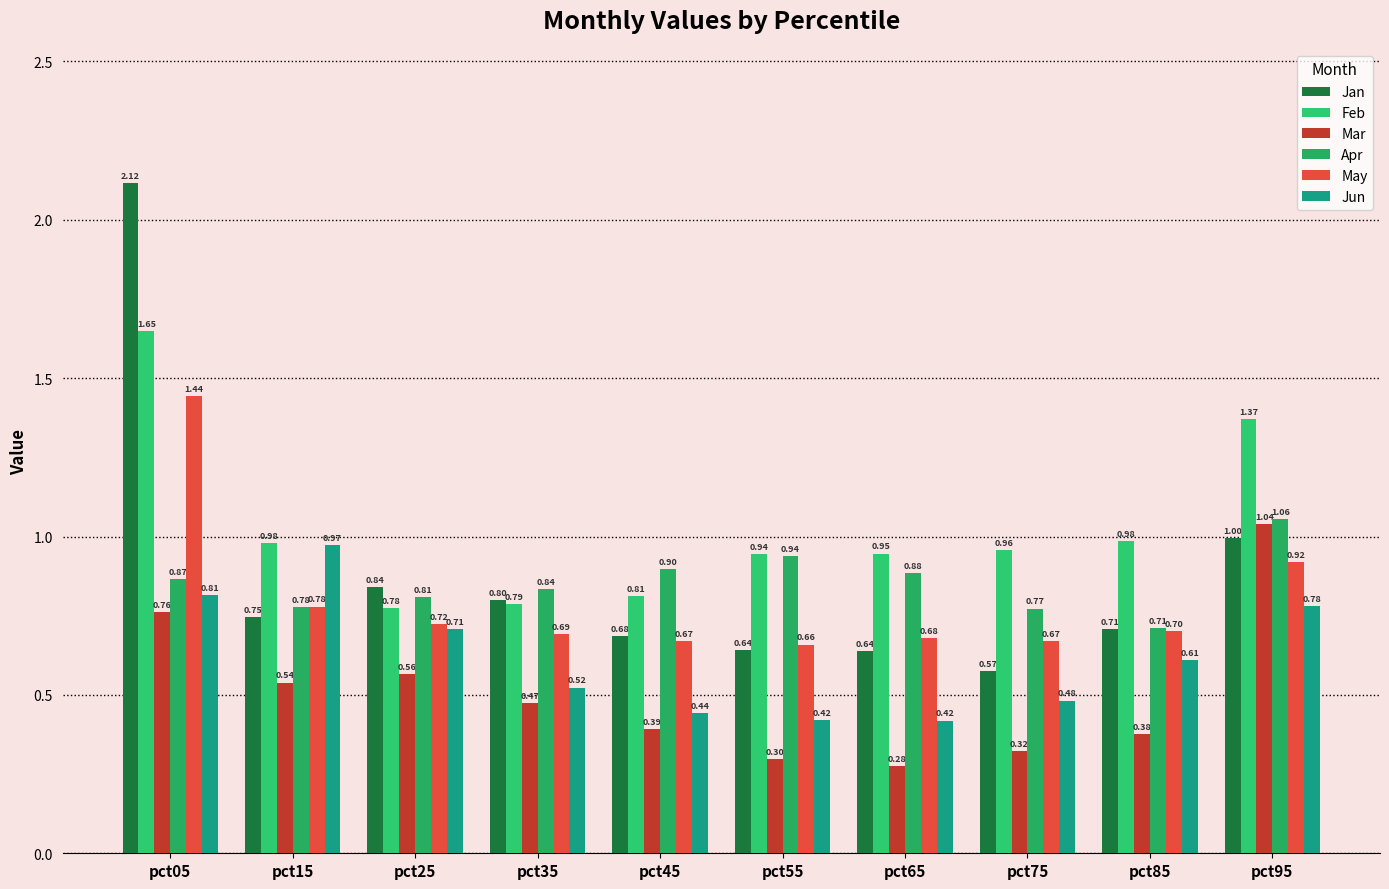

Reading left to right, list all the values displayed in this chart.

Jan: pct05=2.1	pct15=0.7	pct25=0.8	pct35=0.8	pct45=0.7	pct55=0.6	pct65=0.6	pct75=0.6	pct85=0.7	pct95=1.0
Feb: pct05=1.6	pct15=1.0	pct25=0.8	pct35=0.8	pct45=0.8	pct55=0.9	pct65=0.9	pct75=1.0	pct85=1.0	pct95=1.4
Mar: pct05=0.8	pct15=0.5	pct25=0.6	pct35=0.5	pct45=0.4	pct55=0.3	pct65=0.3	pct75=0.3	pct85=0.4	pct95=1.0
Apr: pct05=0.9	pct15=0.8	pct25=0.8	pct35=0.8	pct45=0.9	pct55=0.9	pct65=0.9	pct75=0.8	pct85=0.7	pct95=1.1
May: pct05=1.4	pct15=0.8	pct25=0.7	pct35=0.7	pct45=0.7	pct55=0.7	pct65=0.7	pct75=0.7	pct85=0.7	pct95=0.9
Jun: pct05=0.8	pct15=1.0	pct25=0.7	pct35=0.5	pct45=0.4	pct55=0.4	pct65=0.4	pct75=0.5	pct85=0.6	pct95=0.8